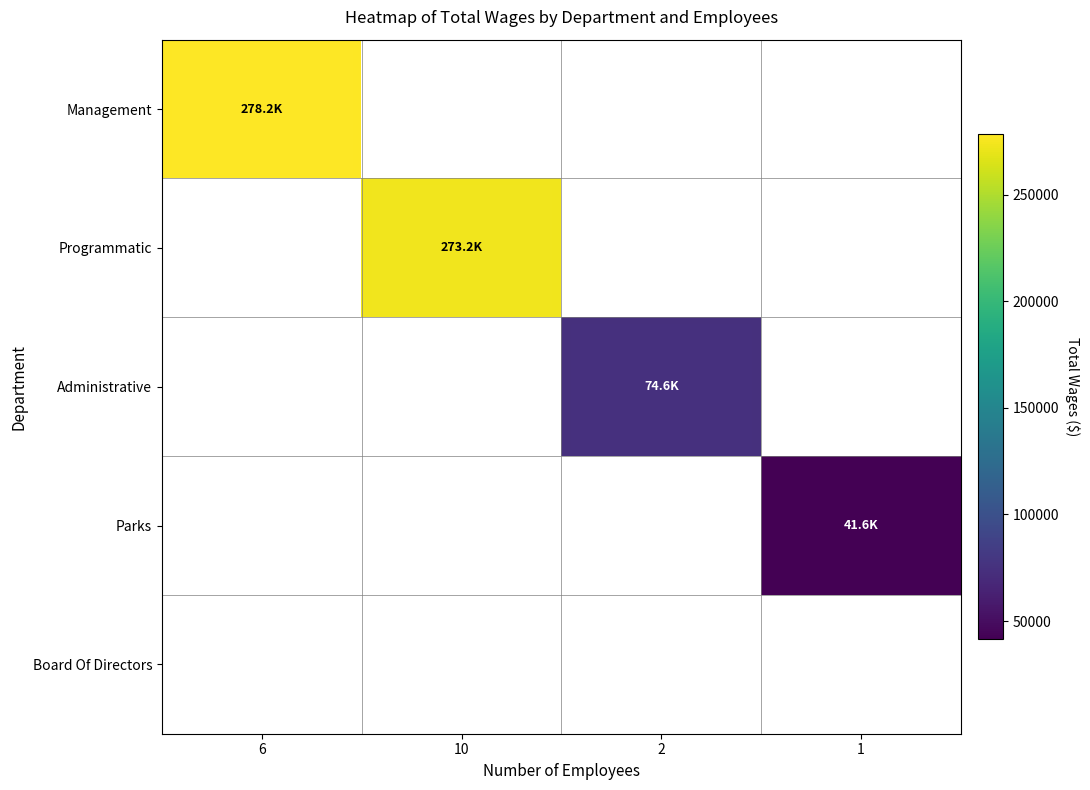

Is the value of Administrative at 6 greater than the value of Board Of Directors at 1?

No